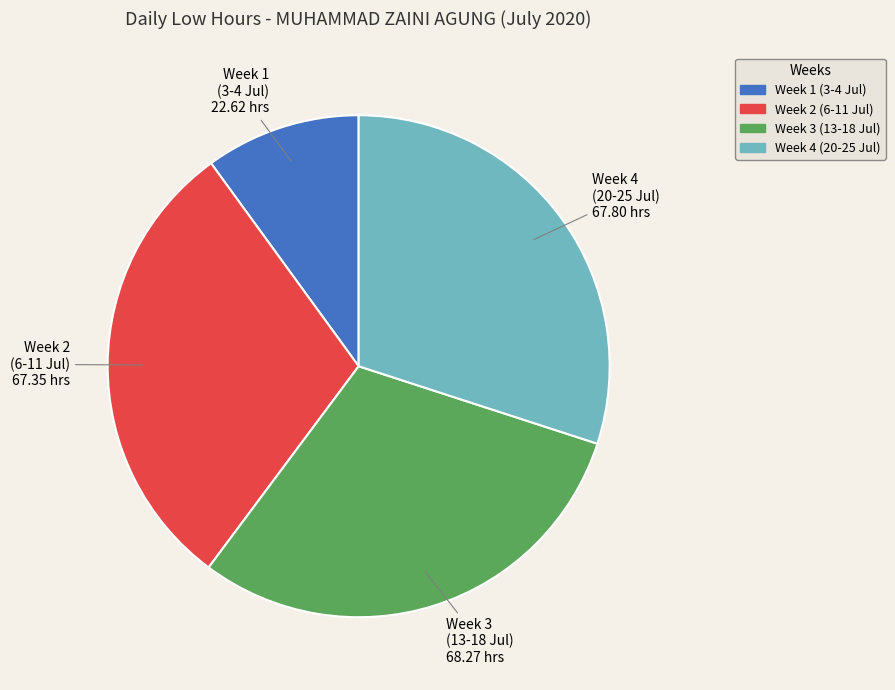

How many slices are in this pie chart?

4